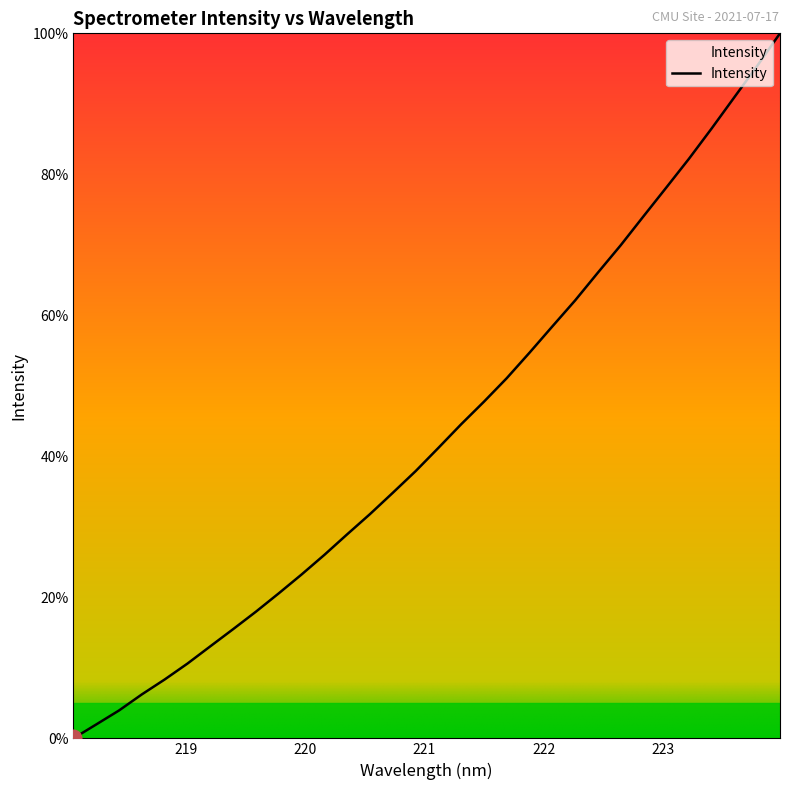

Count the number of values greater than 41.

16